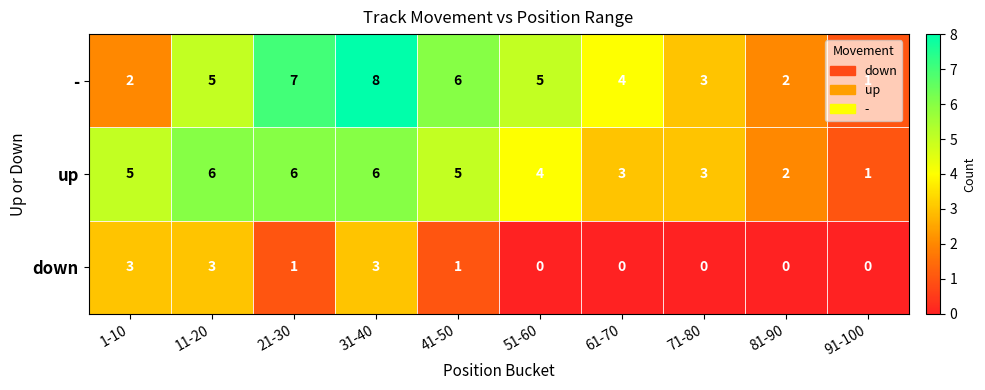

What is the spread (max minus min) of values at 71-80?

3